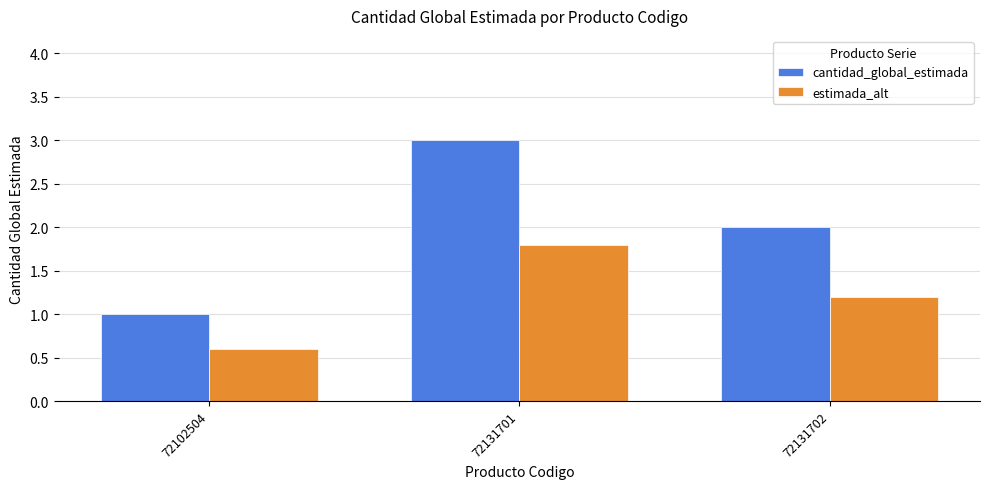

The value of cantidad_global_estimada at 72102504 is 1.0. True or false?

True